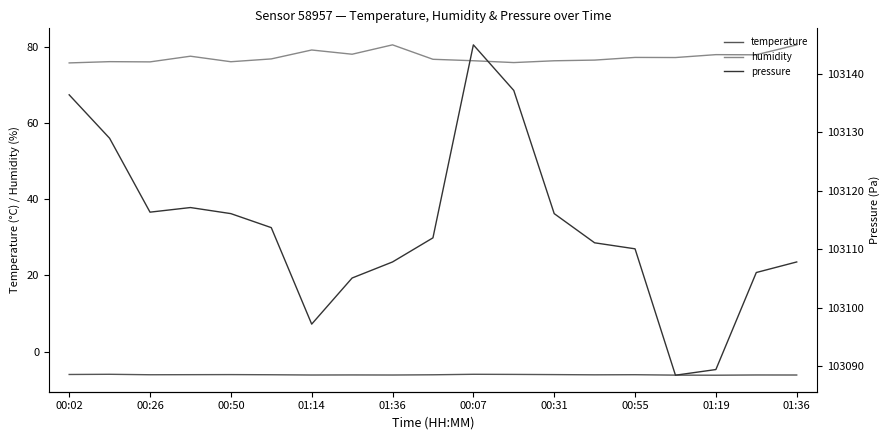

What is the greatest value displayed?

103145.0